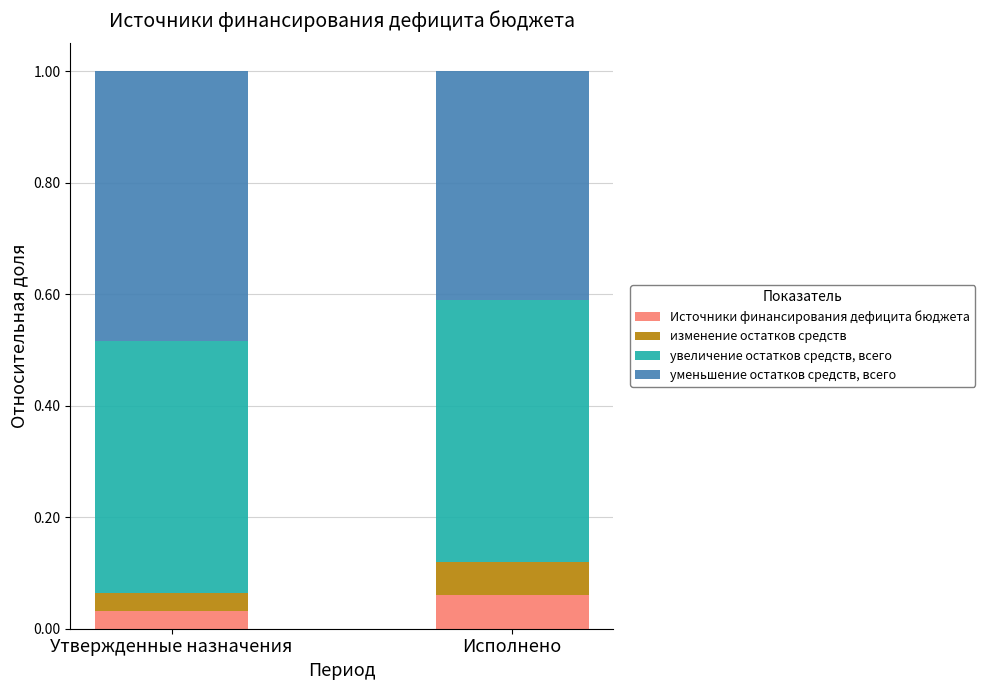

What is the total value across all series at Исполнено?

1.0